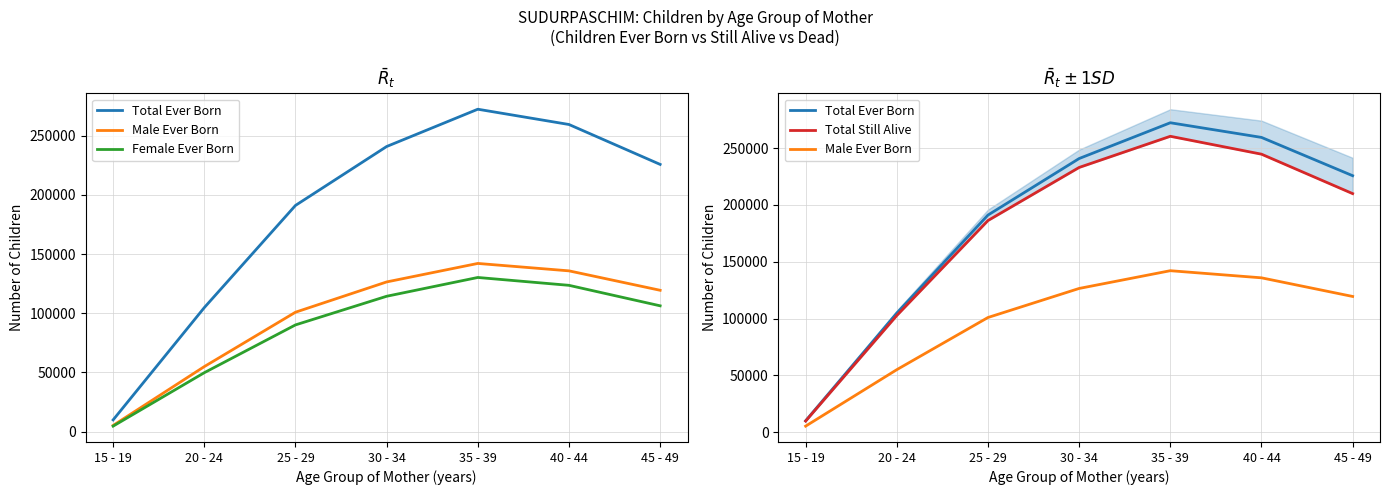

Rank the series at 45 - 49 from highest to lowest value.

Total Ever Born, Total Still Alive, Male Ever Born, Female Ever Born